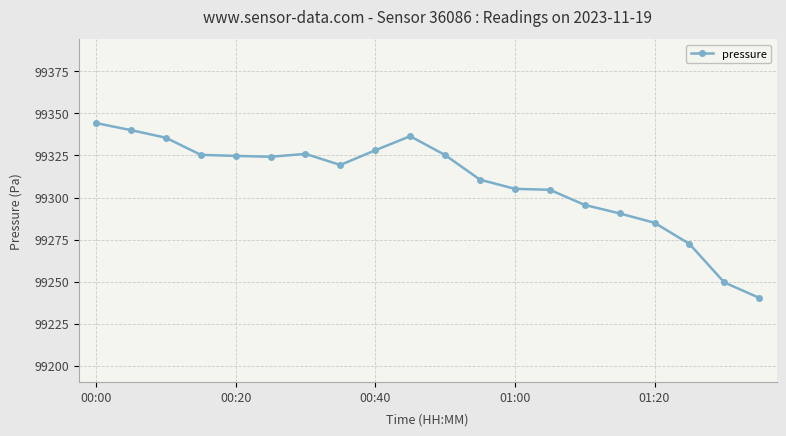

True or false: the data has more than 0 interior local peaks.

True